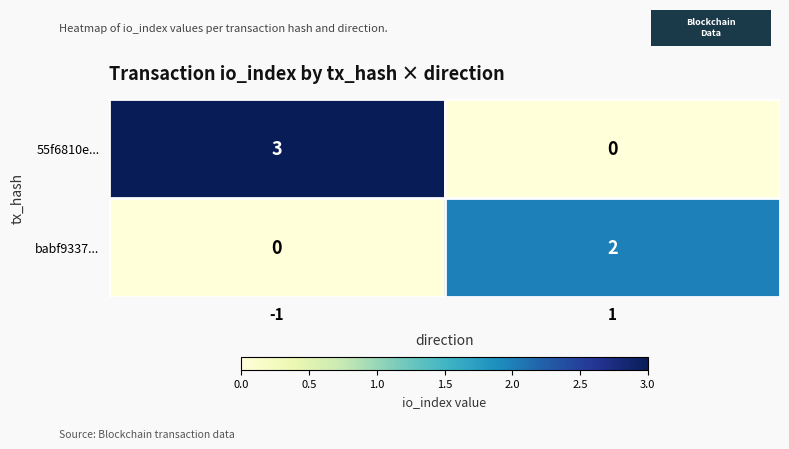

The value of babf9337... at -1 is 1. True or false?

False